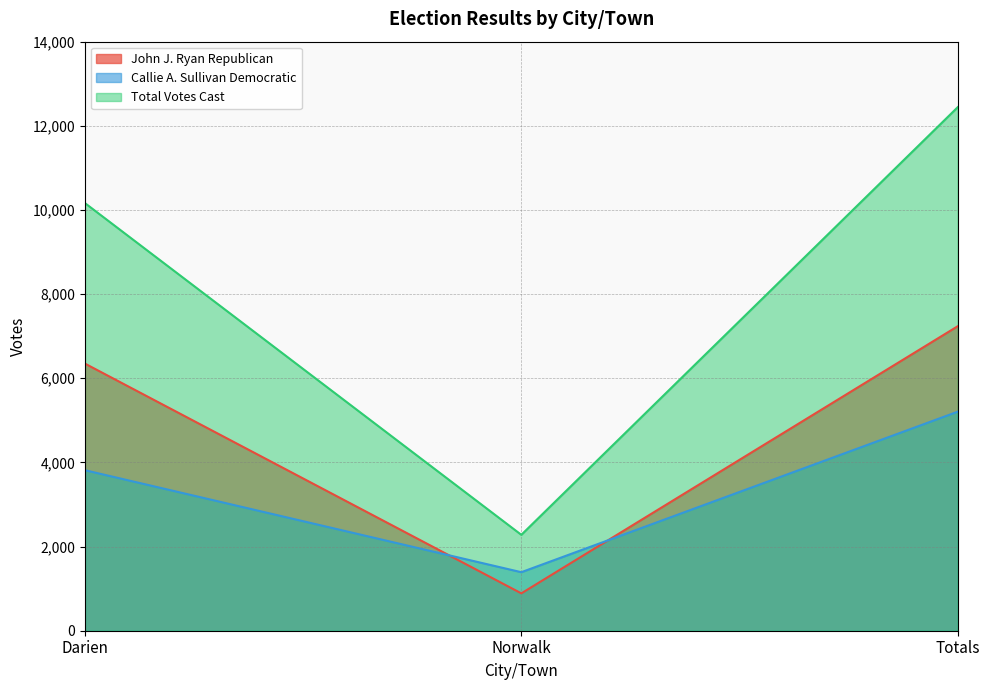

At which label is Total Votes Cast closest to 7361?

Darien